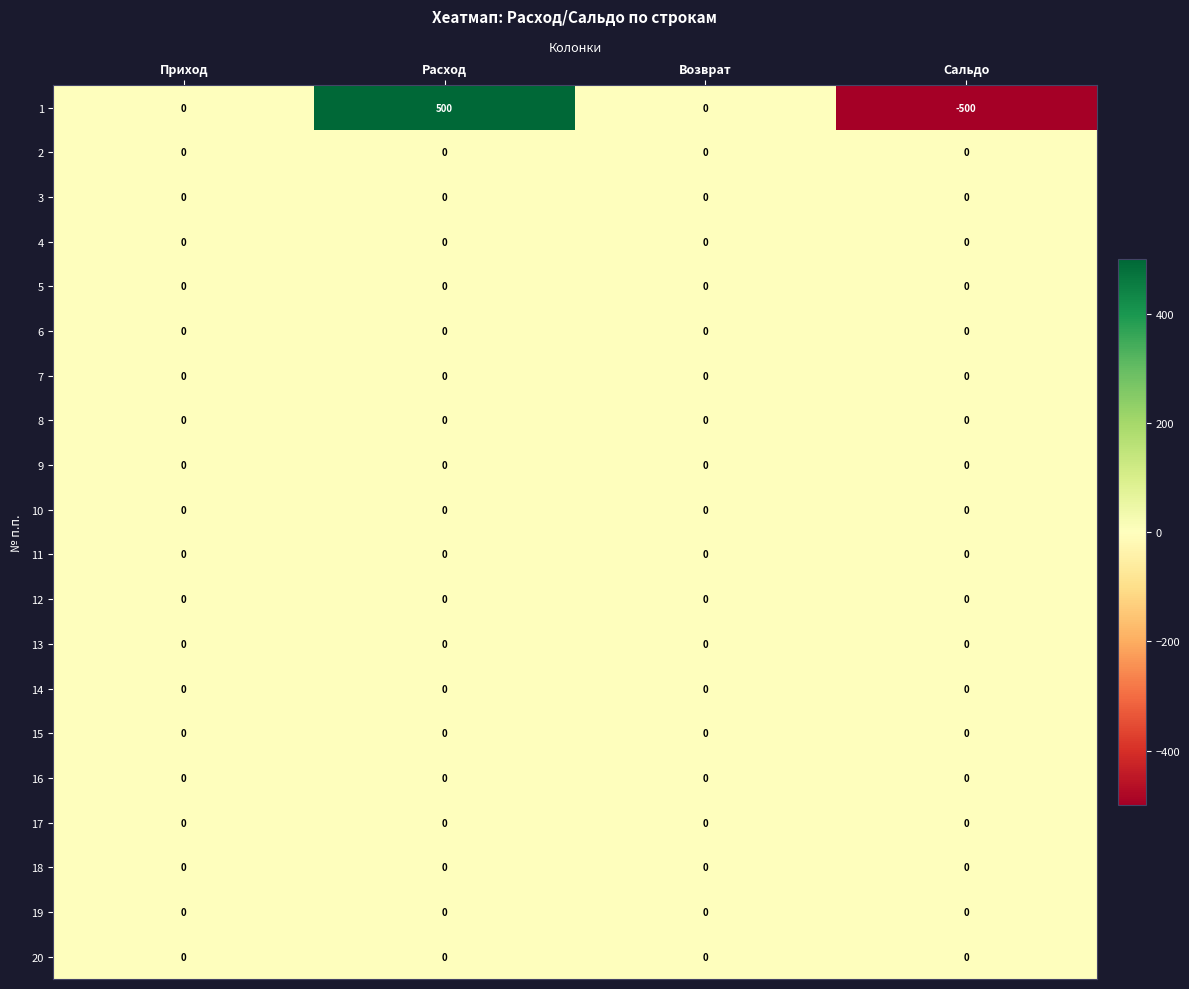

What is the total value across all series at Расход?

500